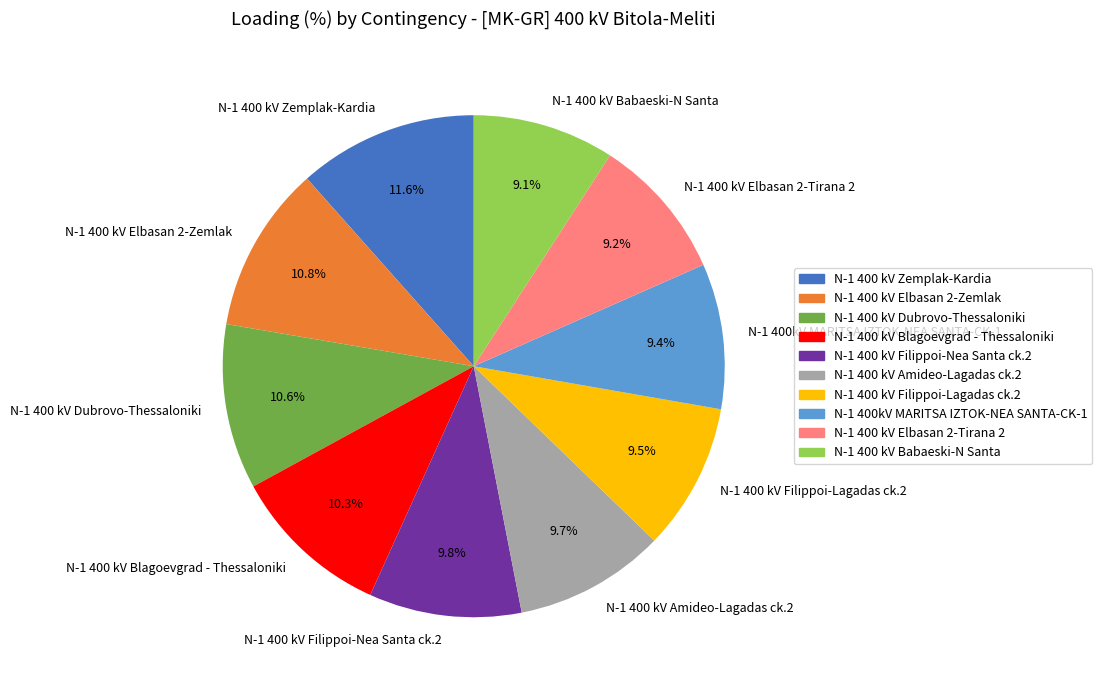

To the nearest percent, what is the average slice percentage?

10%